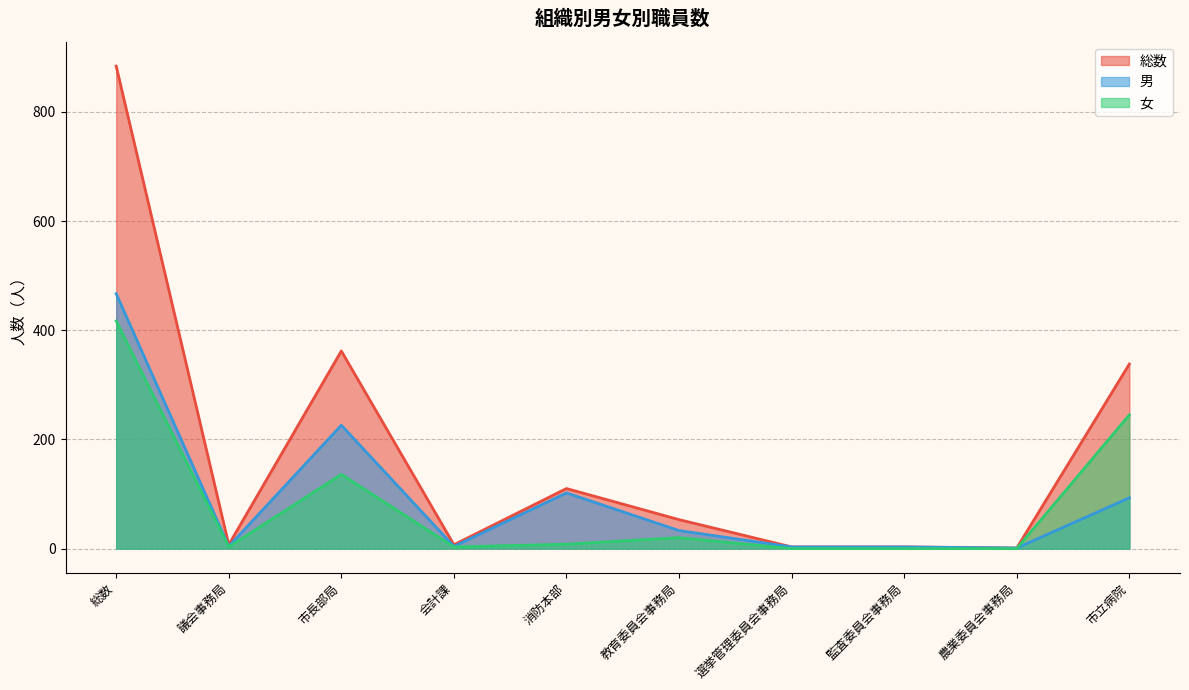

Reading right to left, what are all the values shown in this chart?

総数: 市立病院=338	農業委員会事務局=1	監査委員会事務局=3	選挙管理委員会事務局=3	教育委員会事務局=53	消防本部=110	会計課=7	市長部局=362	議会事務局=7	総数=884
男: 市立病院=93	農業委員会事務局=1	監査委員会事務局=3	選挙管理委員会事務局=3	教育委員会事務局=33	消防本部=102	会計課=4	市長部局=226	議会事務局=4	総数=467
女: 市立病院=245	農業委員会事務局=0	監査委員会事務局=0	選挙管理委員会事務局=0	教育委員会事務局=20	消防本部=8	会計課=3	市長部局=136	議会事務局=3	総数=417